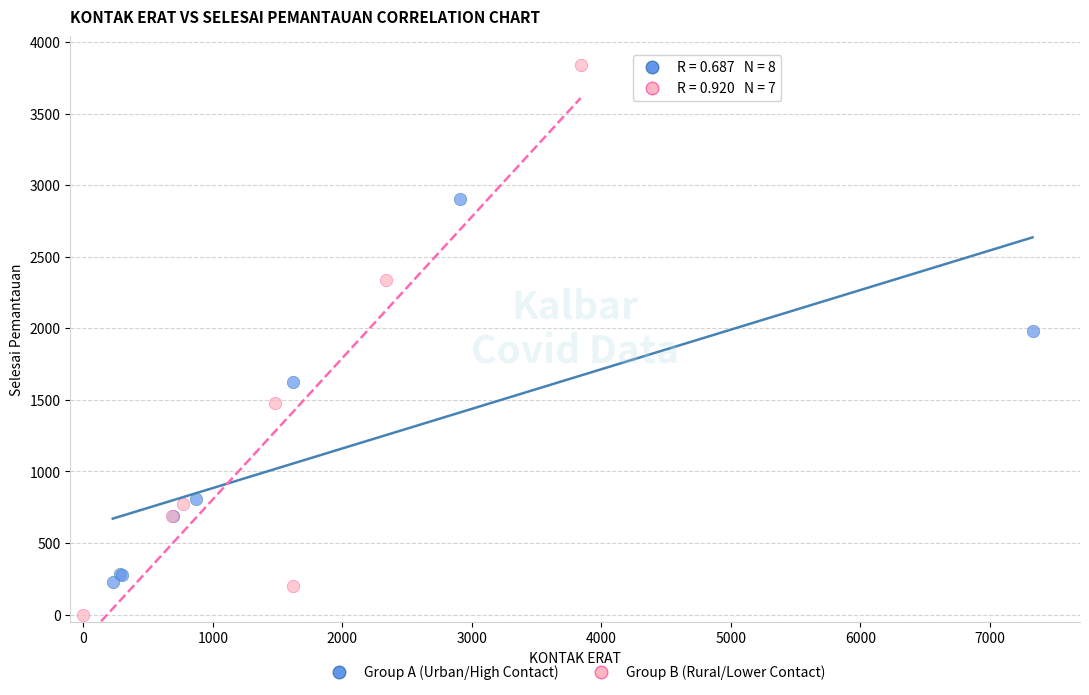

Which series contains the highest Y value?

Group B (Rural/Lower Contact)